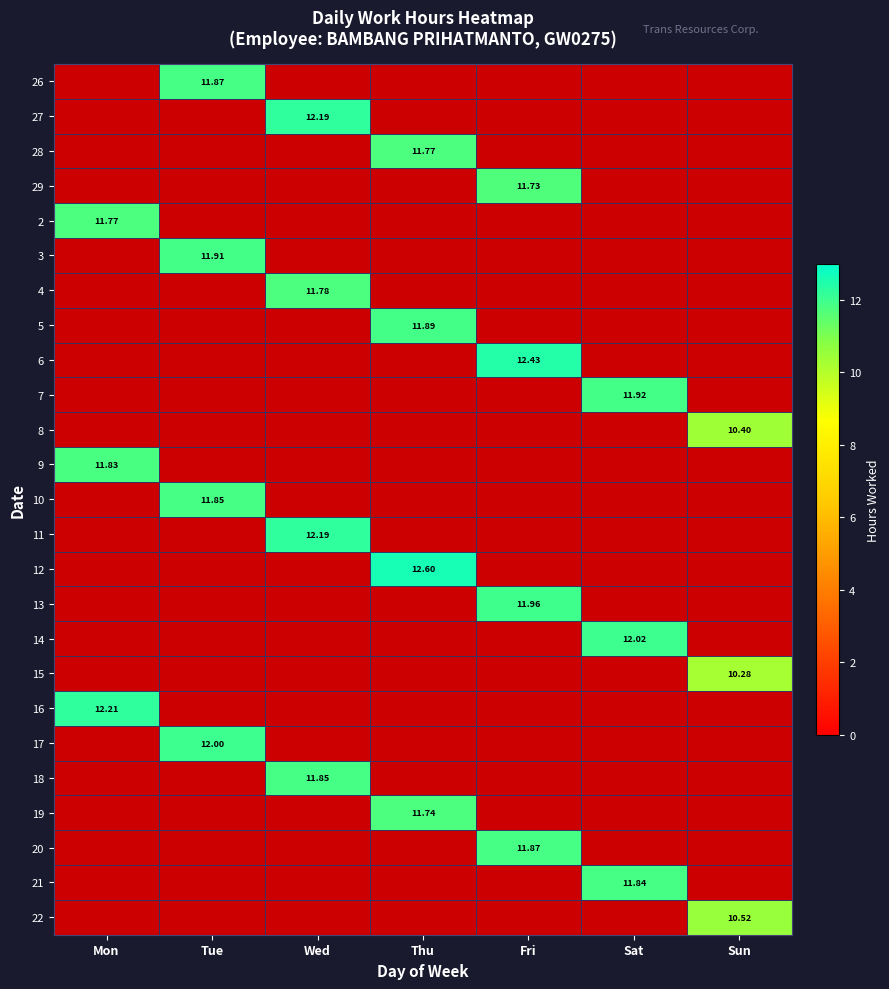

What is the smallest value displayed?

10.3